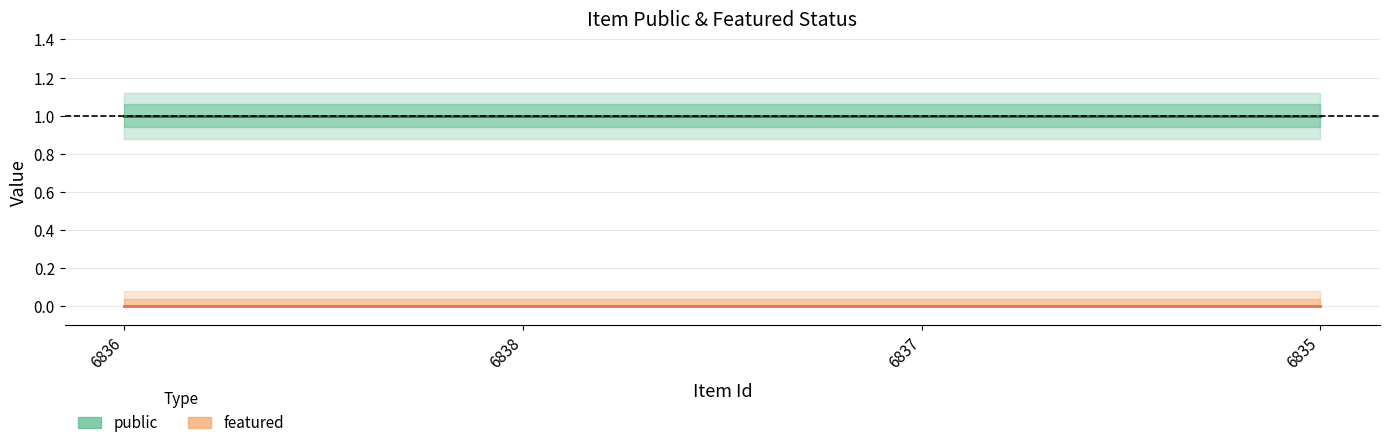

What is the difference between the highest and lowest values at 6838?

1